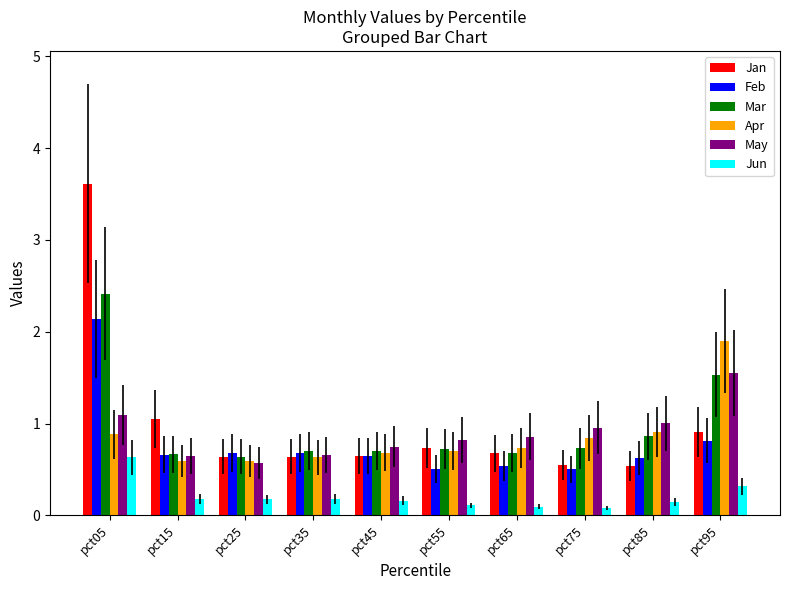

Is it true that Apr equals 0.8 at pct35?

False